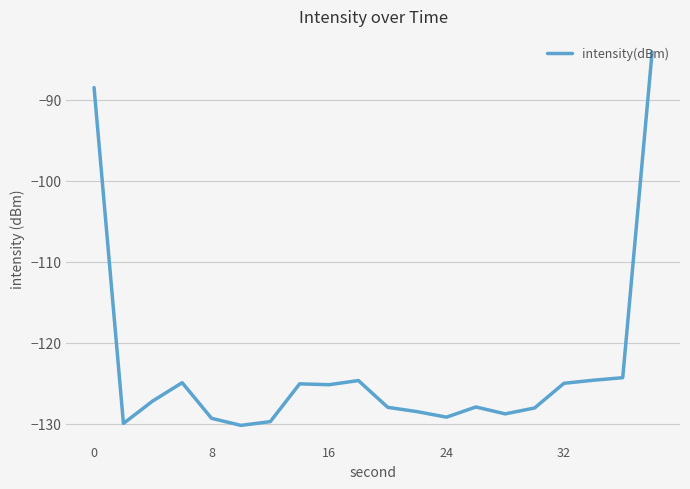

What is the difference between the maximum and minimum values?

46.1